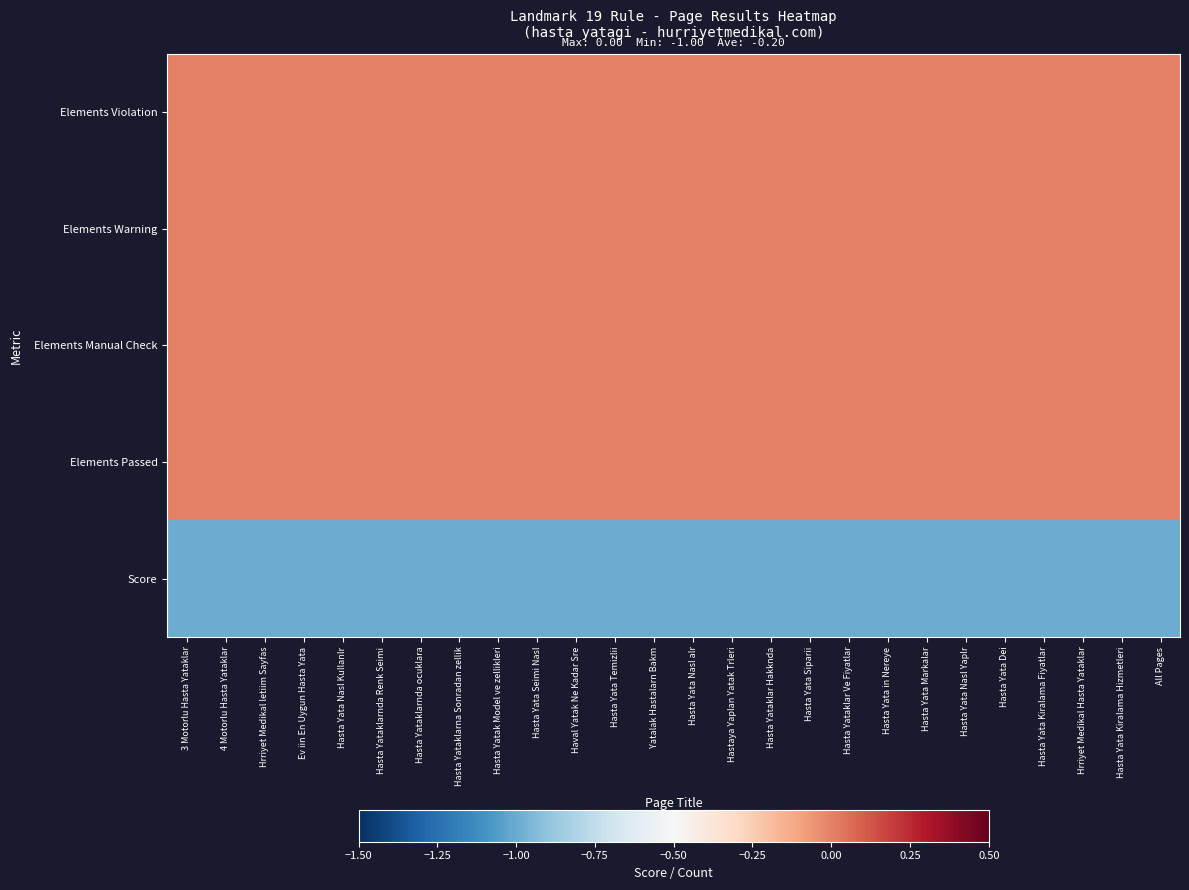

What is the total value across all series at Hasta Yataklarna Sonradan zellik?

-1